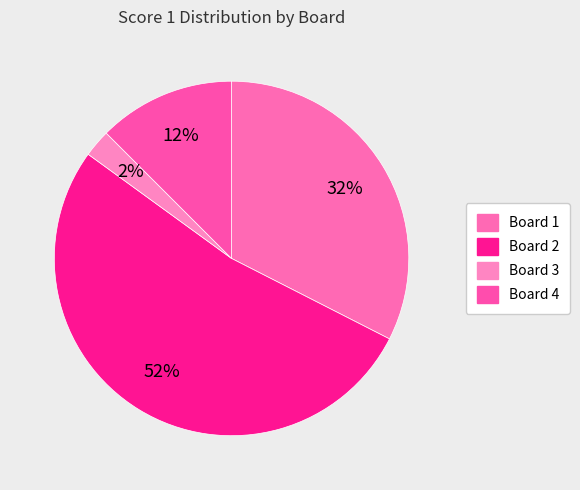

What is the majority slice?

Board 2